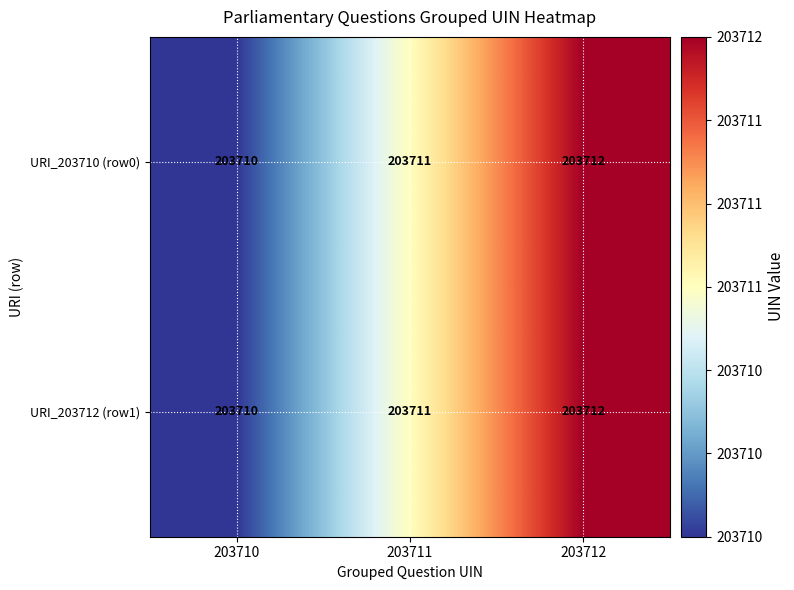

What is the average value of the URI_203712 (row1) series?

203711